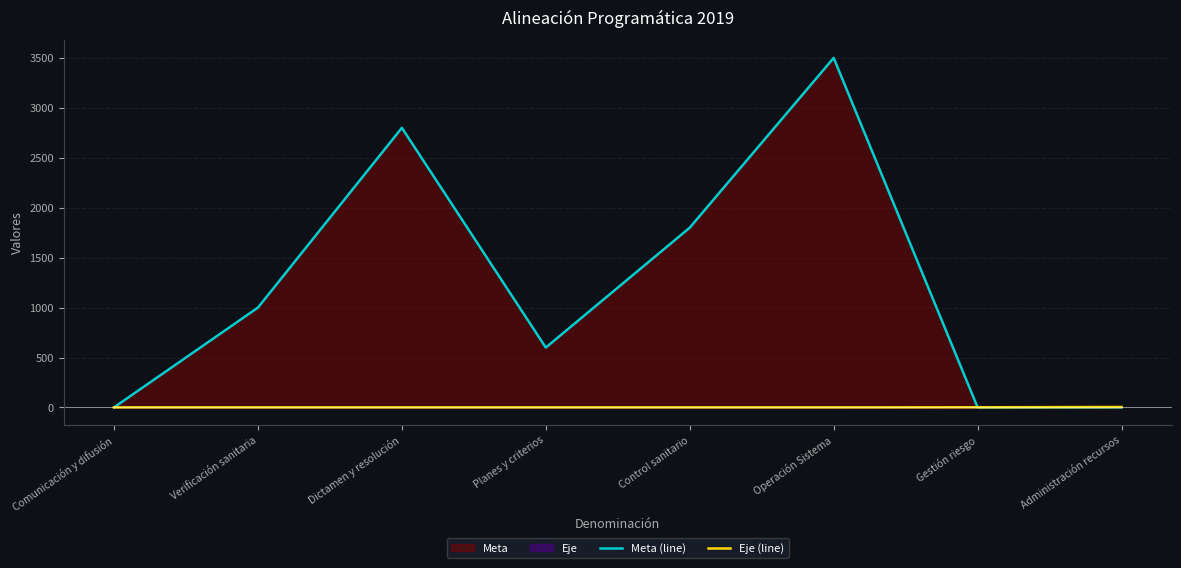

The Eje (line) series shows 0 at Verificación sanitaria. True or false?

False